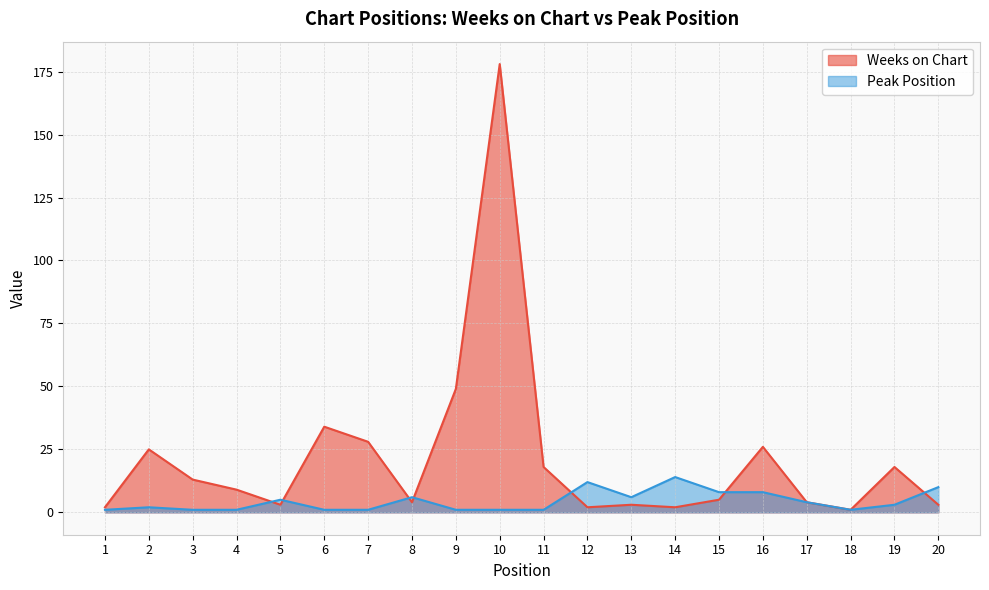

How many times do Peak Position and Weeks on Chart cross each other?

7